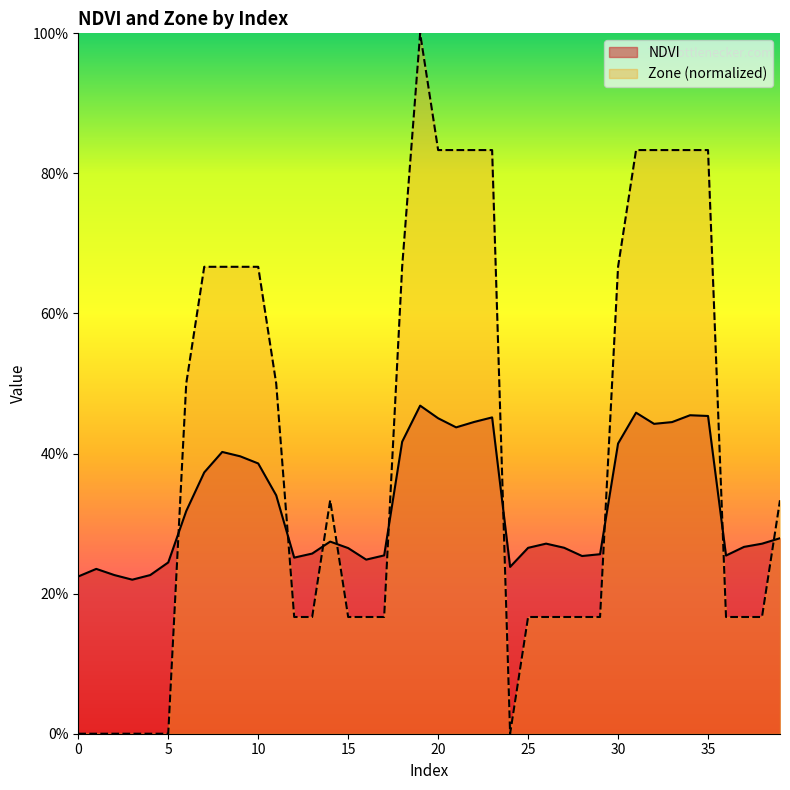

What is the value of the NDVI point at the 23rd from the left?

0.4